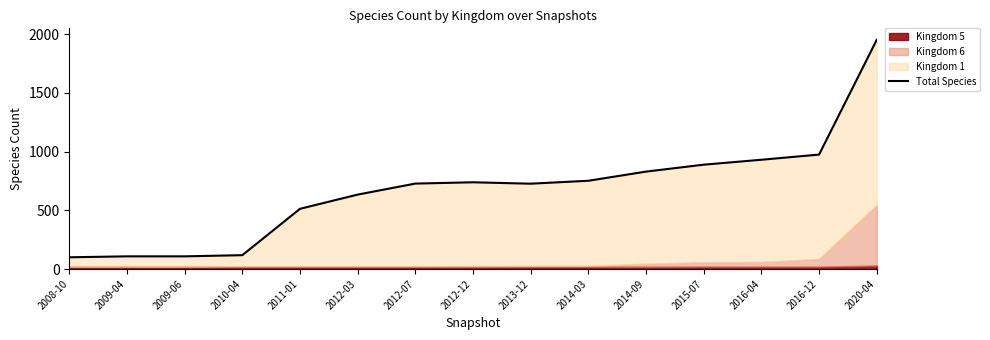

The value at 2020-04 is 1953. True or false?

True